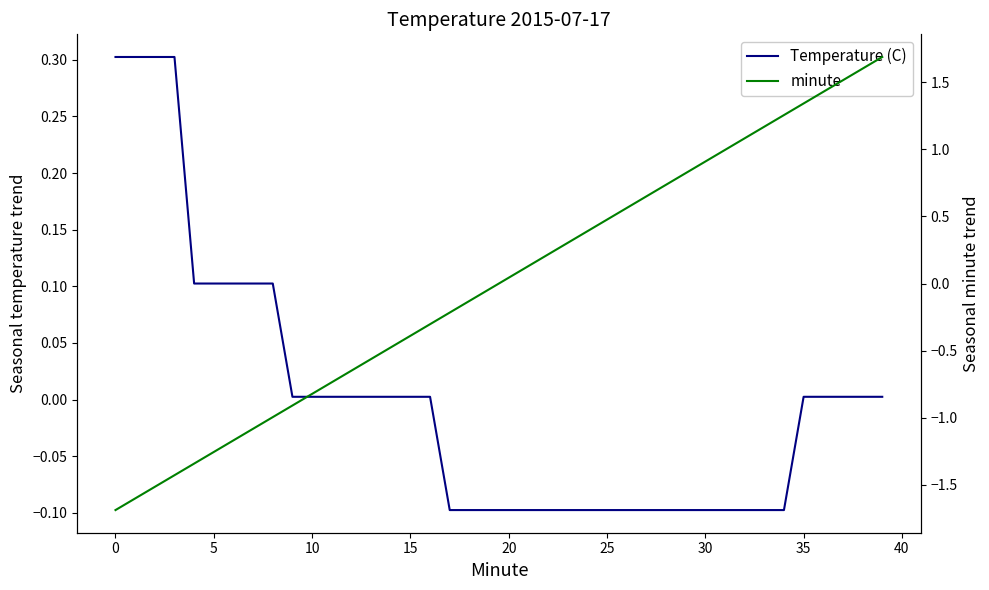

What is the sum of the Temperature (C) values at 15 and 22?

-0.1